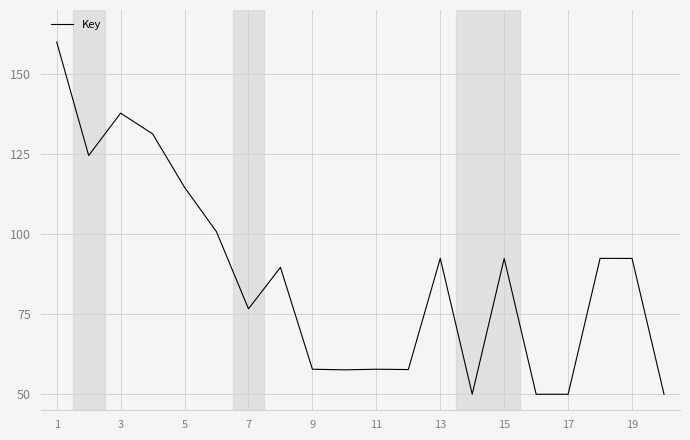

What is the greatest value displayed?

160.0